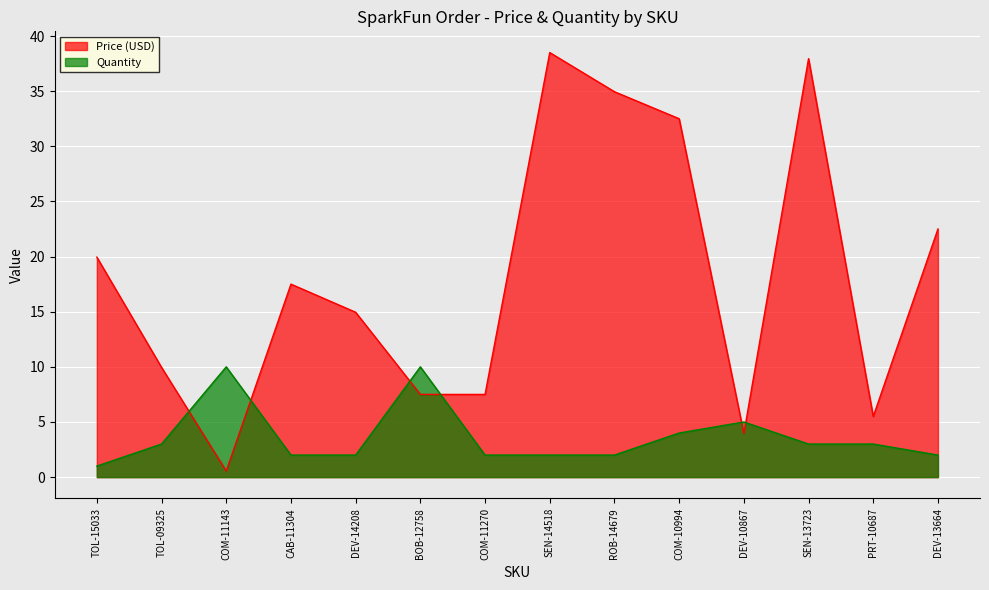

At TOL-09325, list the series in order from smallest to largest.

Quantity, Price (USD)